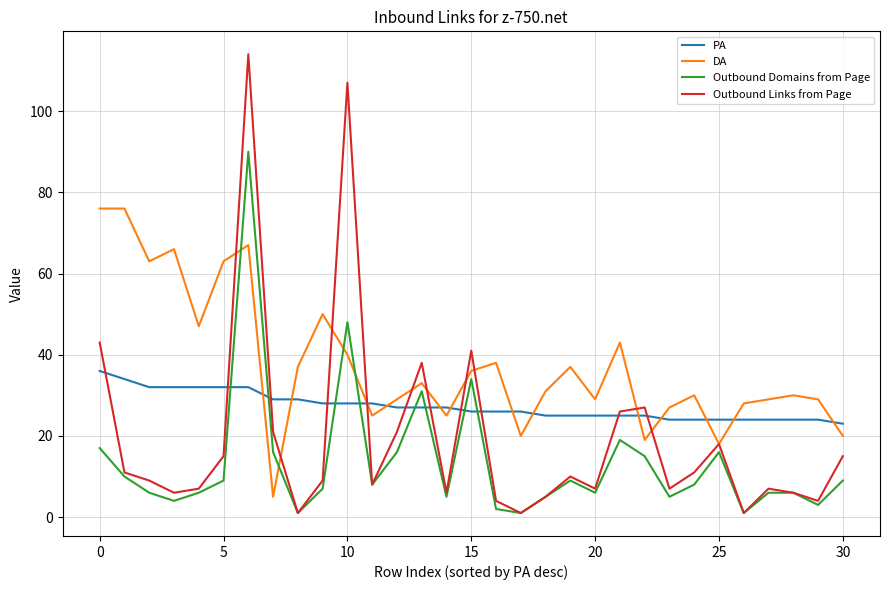

What is the maximum value for Outbound Links from Page?

114